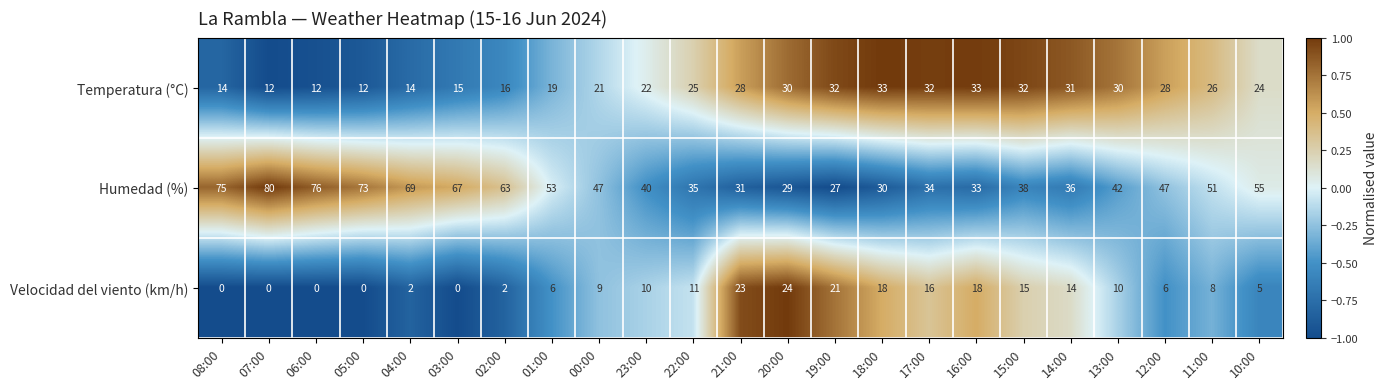

Count the number of data series in this chart.

3